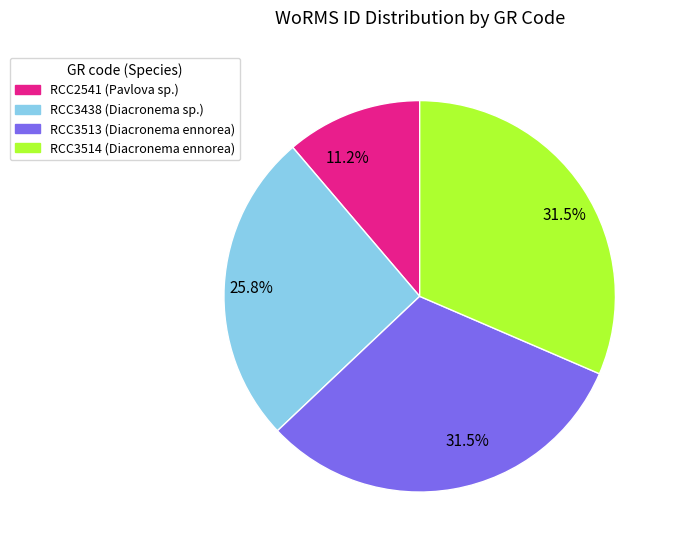

Does RCC2541 (Pavlova sp.) account for over 50% of the chart?

No